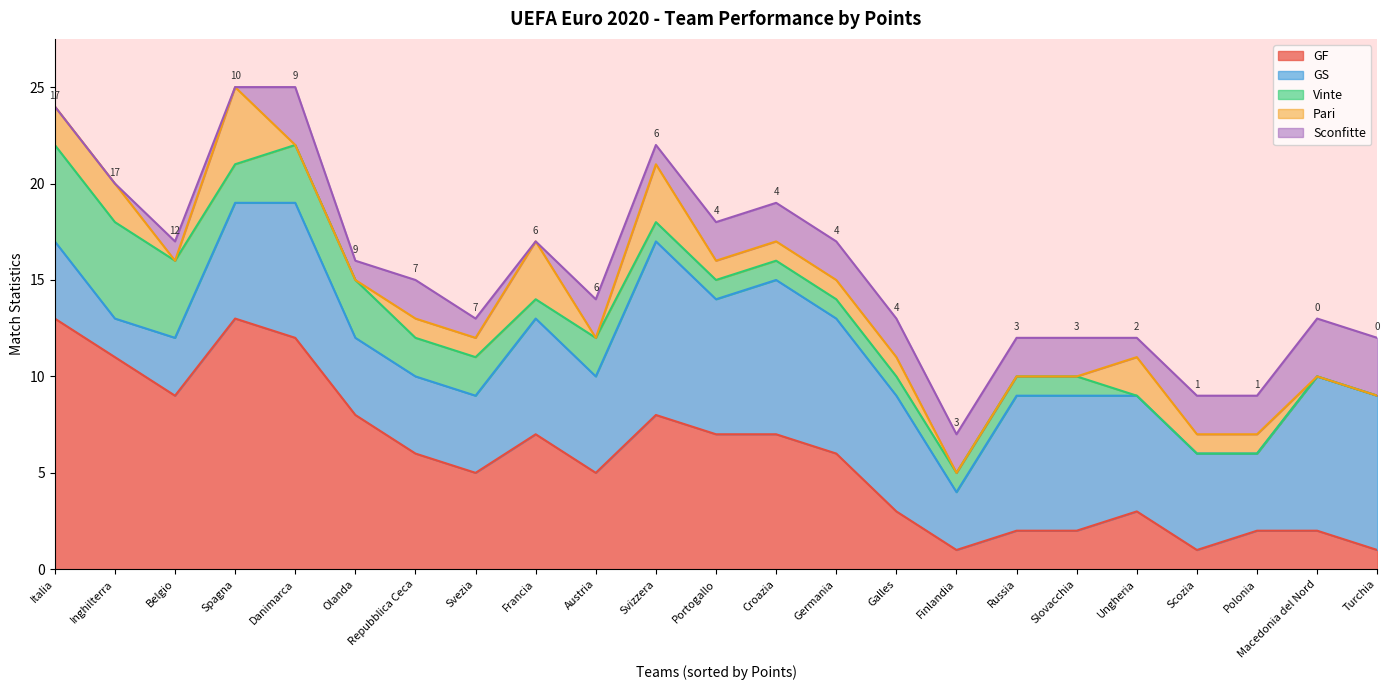

Reading left to right, list all the values displayed in this chart.

GF: Italia=13	Inghilterra=11	Belgio=9	Spagna=13	Danimarca=12	Olanda=8	Repubblica Ceca=6	Svezia=5	Francia=7	Austria=5	Svizzera=8	Portogallo=7	Croazia=7	Germania=6	Galles=3	Finlandia=1	Russia=2	Slovacchia=2	Ungheria=3	Scozia=1	Polonia=2	Macedonia del Nord=2	Turchia=1
GS: Italia=4	Inghilterra=2	Belgio=3	Spagna=6	Danimarca=7	Olanda=4	Repubblica Ceca=4	Svezia=4	Francia=6	Austria=5	Svizzera=9	Portogallo=7	Croazia=8	Germania=7	Galles=6	Finlandia=3	Russia=7	Slovacchia=7	Ungheria=6	Scozia=5	Polonia=4	Macedonia del Nord=8	Turchia=8
Vinte: Italia=5	Inghilterra=5	Belgio=4	Spagna=2	Danimarca=3	Olanda=3	Repubblica Ceca=2	Svezia=2	Francia=1	Austria=2	Svizzera=1	Portogallo=1	Croazia=1	Germania=1	Galles=1	Finlandia=1	Russia=1	Slovacchia=1	Ungheria=0	Scozia=0	Polonia=0	Macedonia del Nord=0	Turchia=0
Pari: Italia=2	Inghilterra=2	Belgio=0	Spagna=4	Danimarca=0	Olanda=0	Repubblica Ceca=1	Svezia=1	Francia=3	Austria=0	Svizzera=3	Portogallo=1	Croazia=1	Germania=1	Galles=1	Finlandia=0	Russia=0	Slovacchia=0	Ungheria=2	Scozia=1	Polonia=1	Macedonia del Nord=0	Turchia=0
Sconfitte: Italia=0	Inghilterra=0	Belgio=1	Spagna=0	Danimarca=3	Olanda=1	Repubblica Ceca=2	Svezia=1	Francia=0	Austria=2	Svizzera=1	Portogallo=2	Croazia=2	Germania=2	Galles=2	Finlandia=2	Russia=2	Slovacchia=2	Ungheria=1	Scozia=2	Polonia=2	Macedonia del Nord=3	Turchia=3